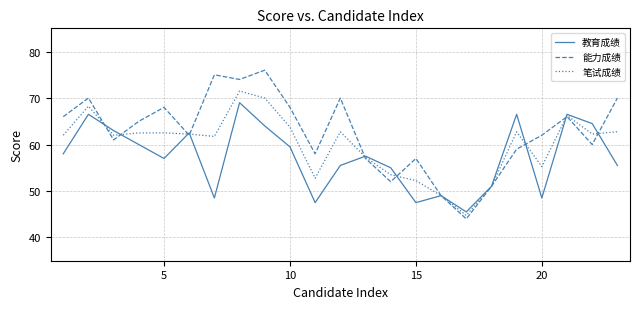

True or false: 笔试成绩 and 教育成绩 intersect in this chart.

True